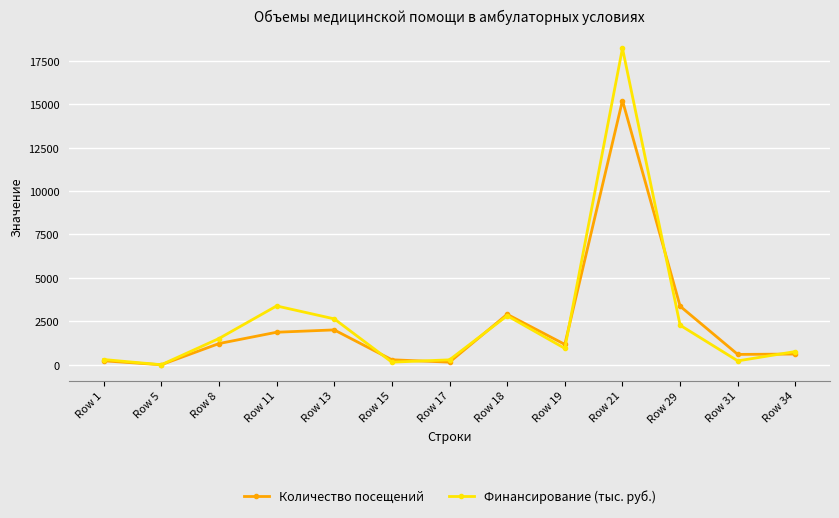

What is the greatest value displayed?

18225.0